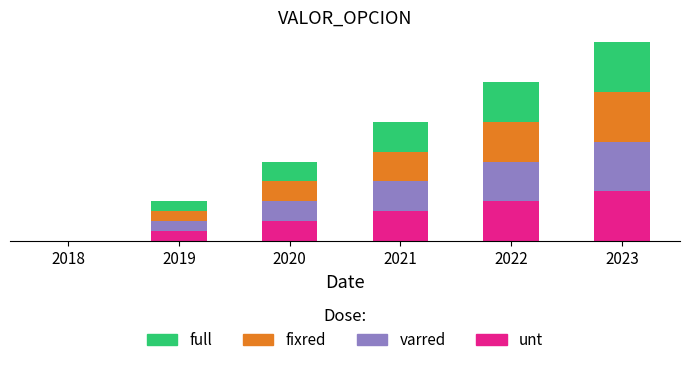

Which series has the largest total across all categories?

unt